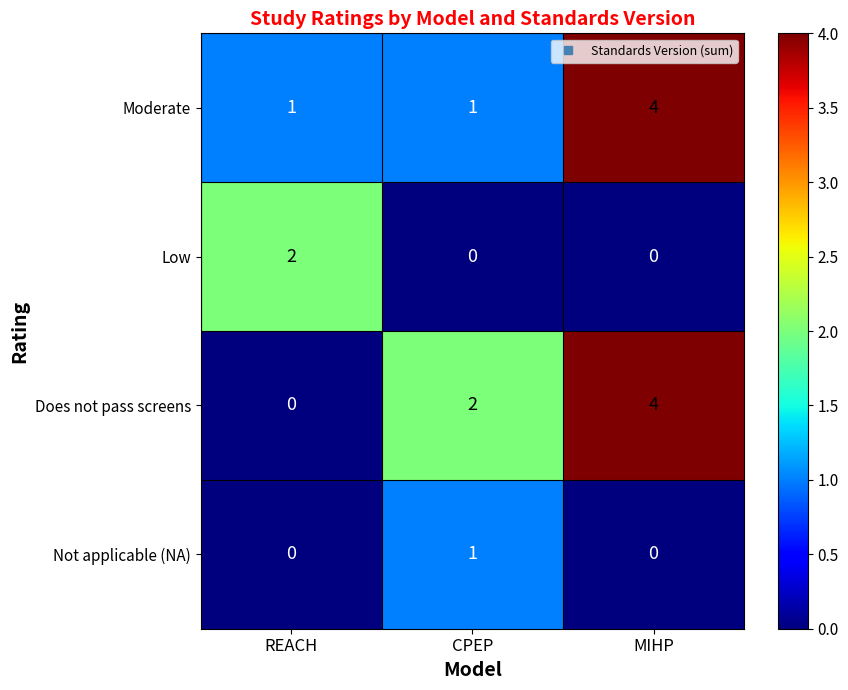

Reading right to left, transcribe all the data shown in this chart.

Moderate: MIHP=4	CPEP=1	REACH=1
Low: MIHP=0	CPEP=0	REACH=2
Does not pass screens: MIHP=4	CPEP=2	REACH=0
Not applicable (NA): MIHP=0	CPEP=1	REACH=0